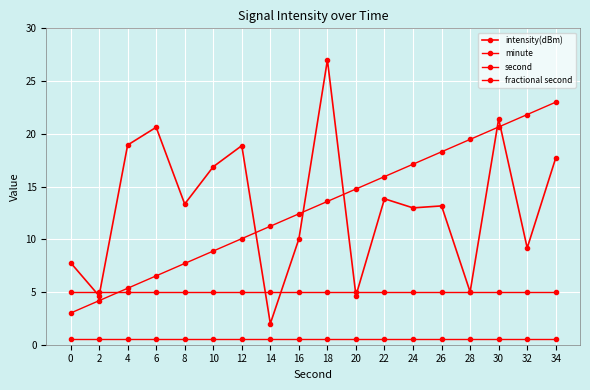

What is the average value of the second series?

13.0